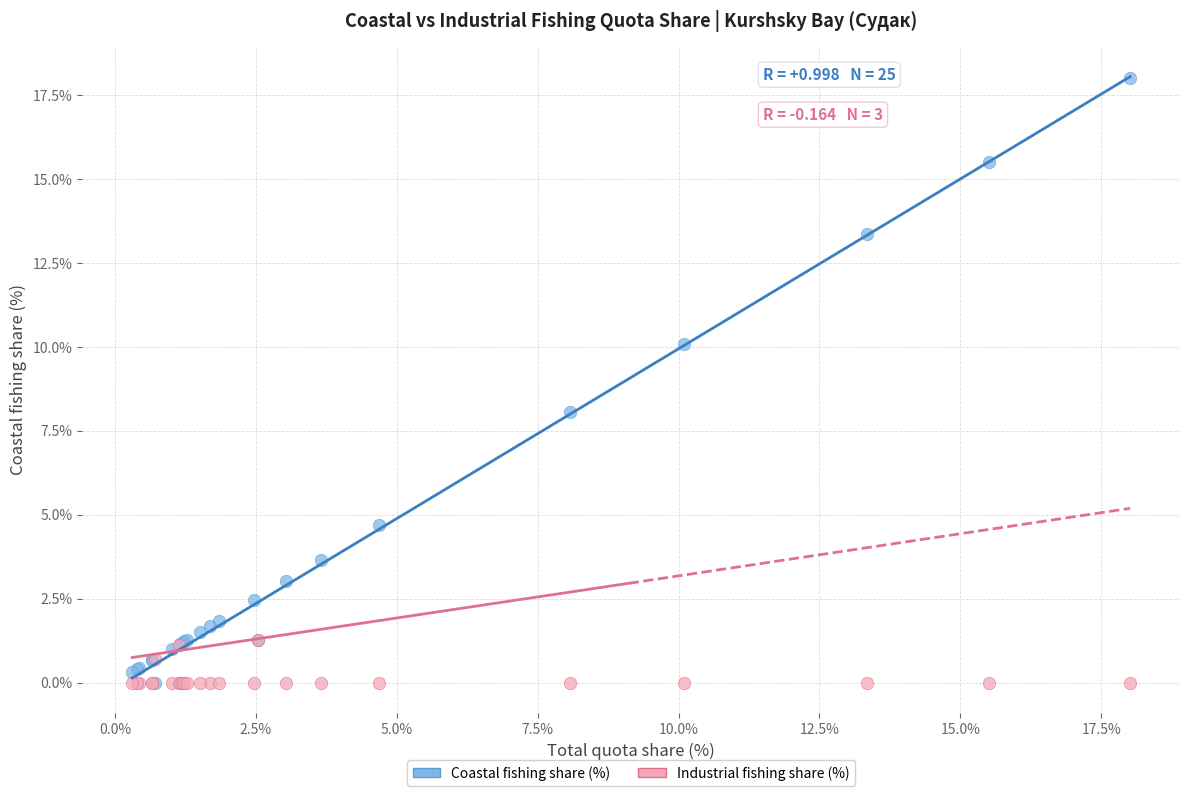

What are all the series names shown in the legend?

Coastal fishing share (%), Industrial fishing share (%)